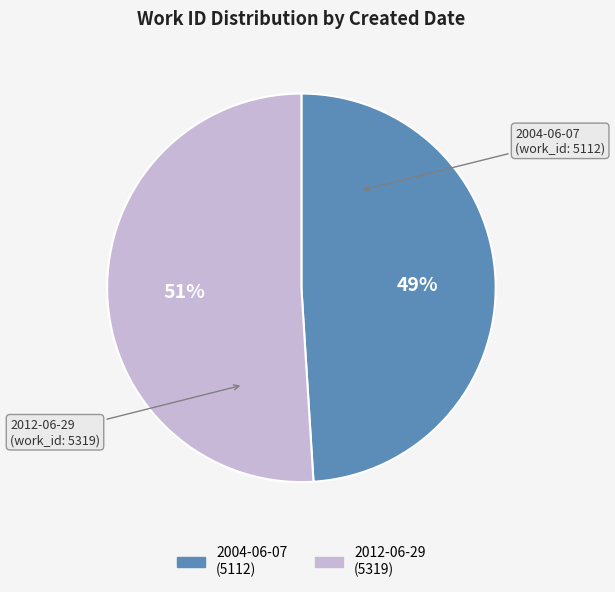

To the nearest percent, what portion does 2004-06-07 represent?

49%